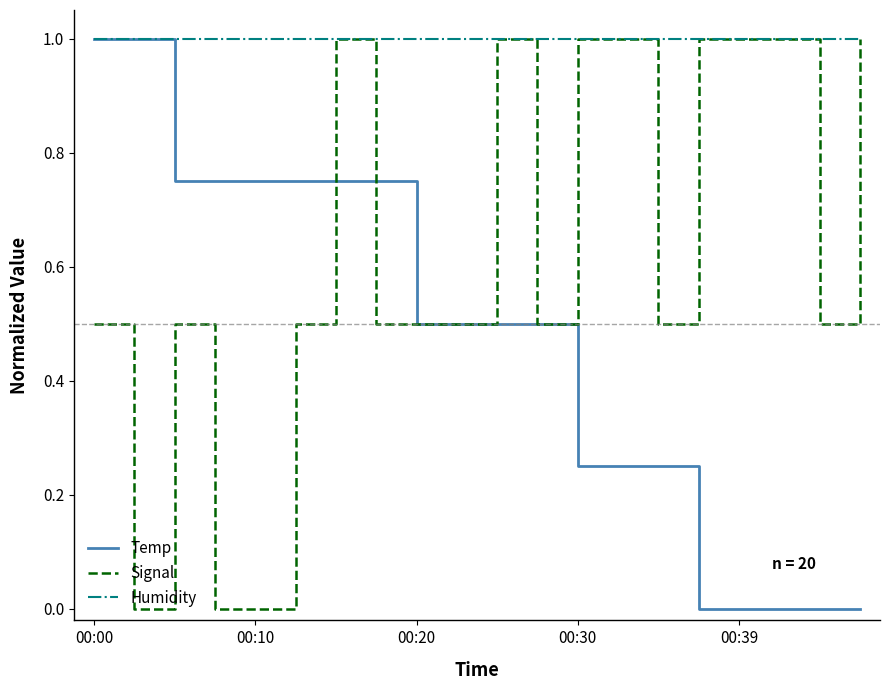

Rank the series by their average value, from lowest to highest.

Temp, Signal, Humidity